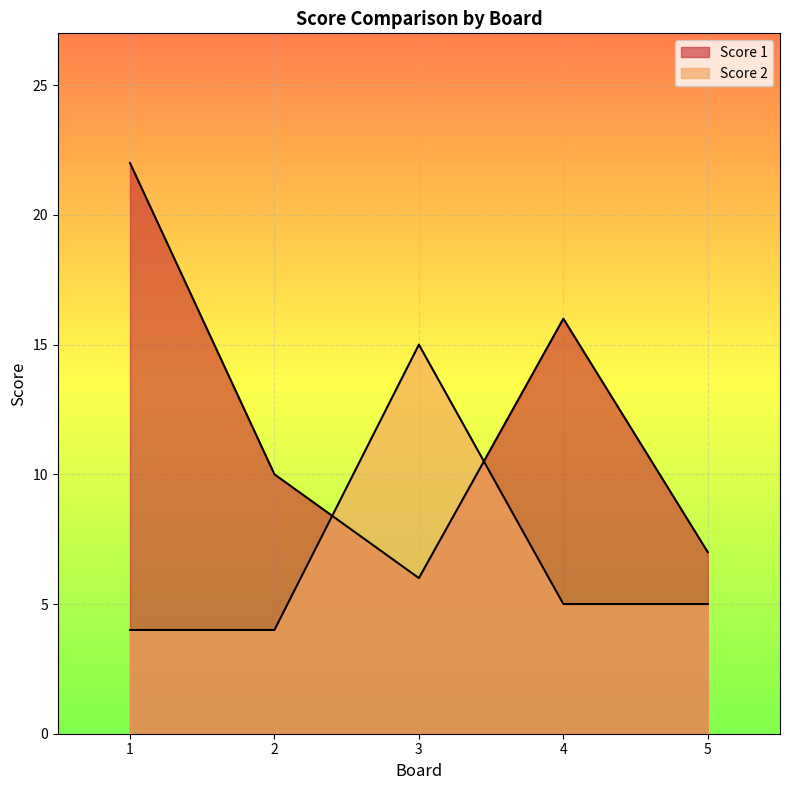

Is the value of Score 2 at 2 greater than the value of Score 1 at 3?

No